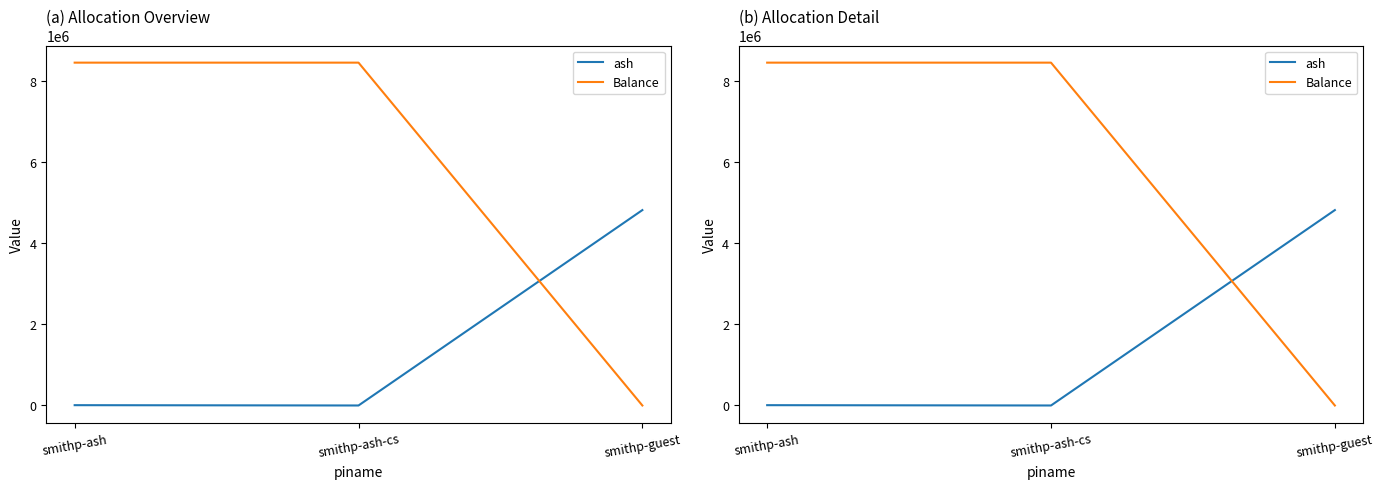

Rank the categories by ash value from highest to lowest.

smithp-guest, smithp-ash, smithp-ash-cs